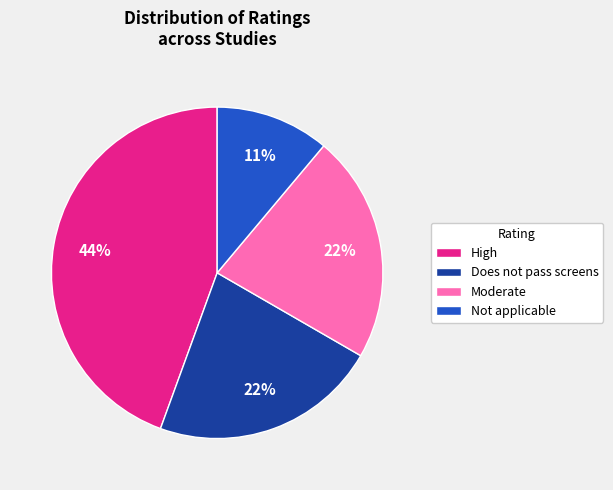

How many slices are in this pie chart?

4